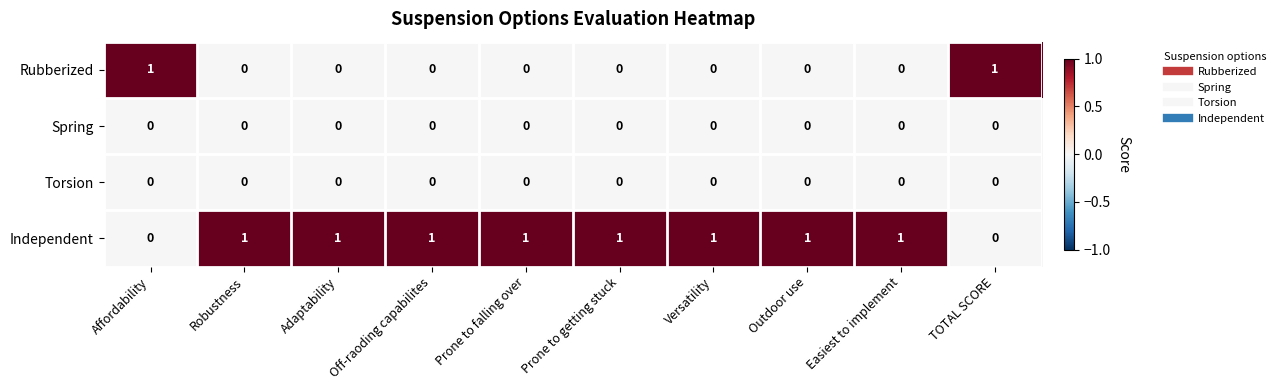

How many distinct data groups are displayed?

4